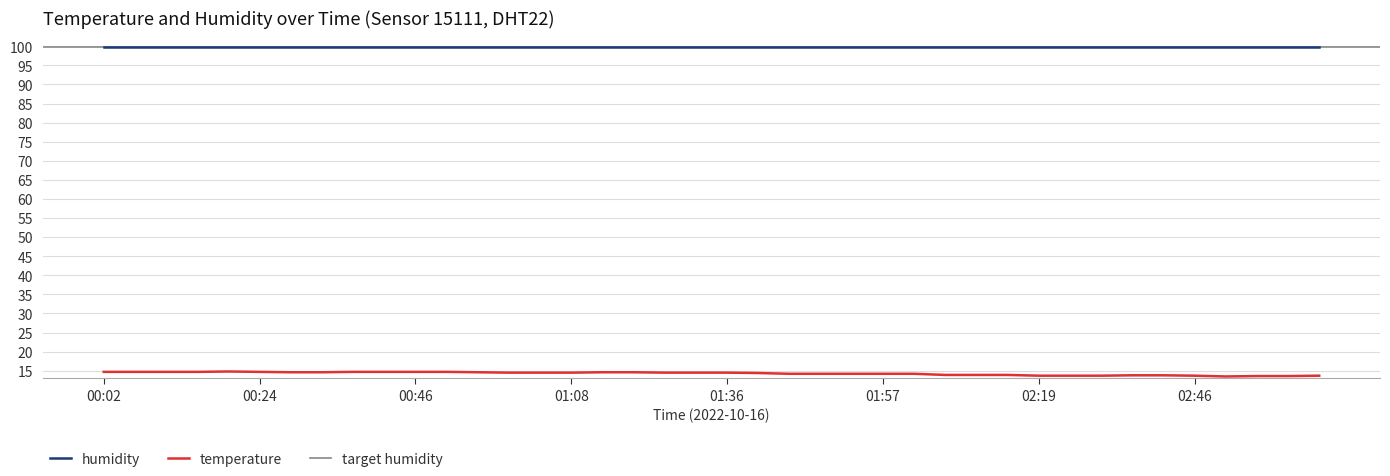

What is the average value?

14.3